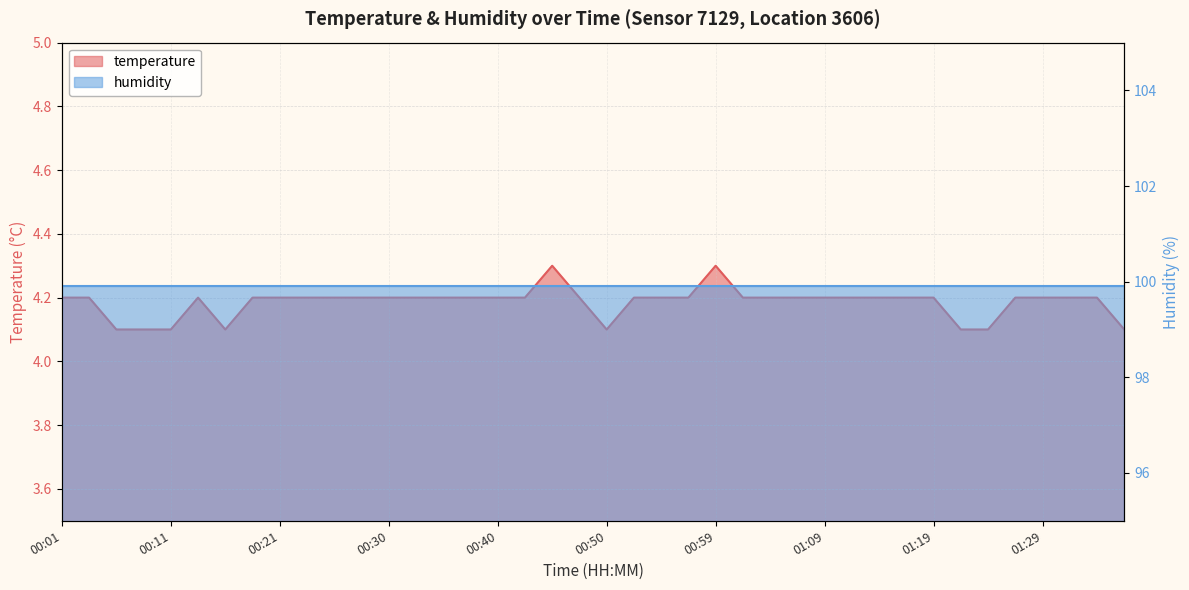

What is the value of the 35th point from the left?

4.1